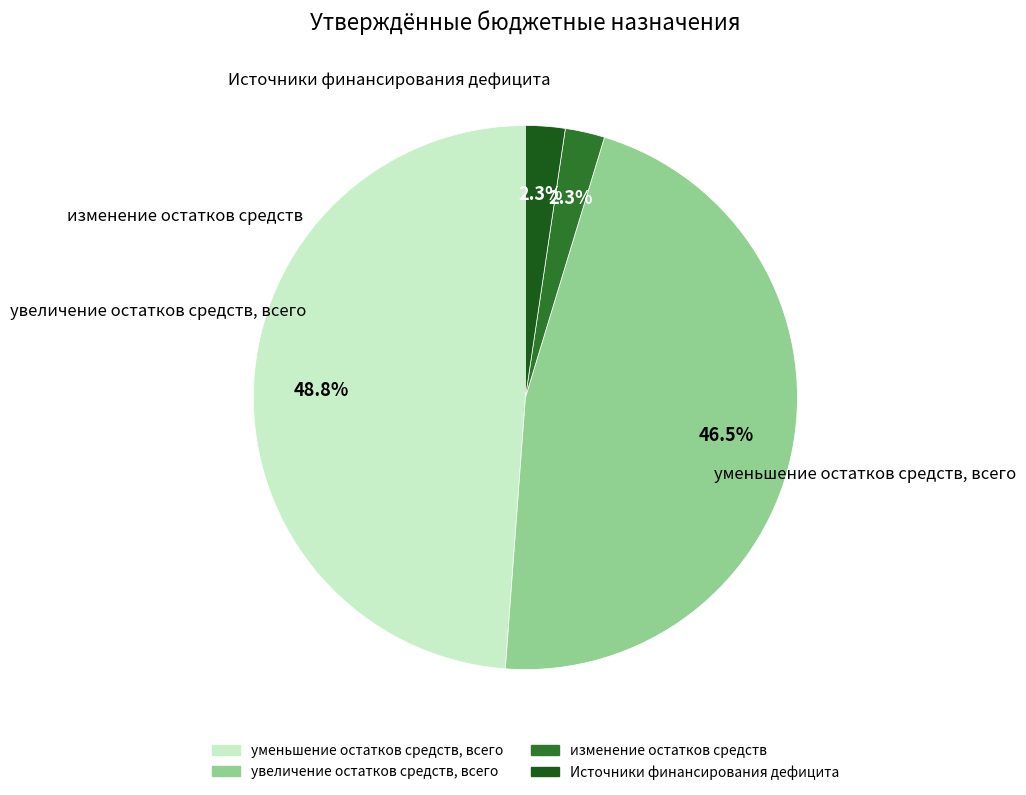

Does any single category account for the majority?

No